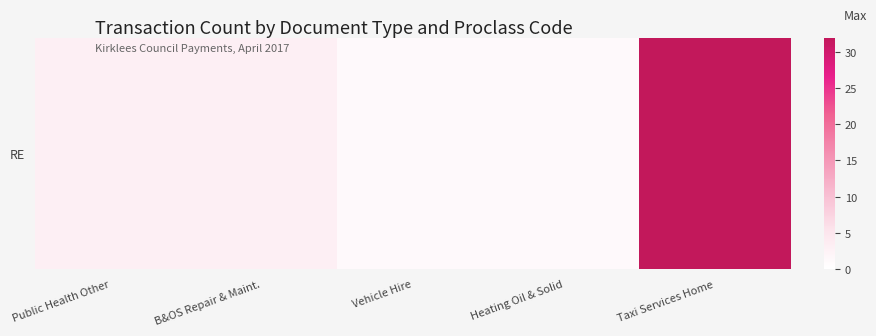

What is the sum of all values?

40